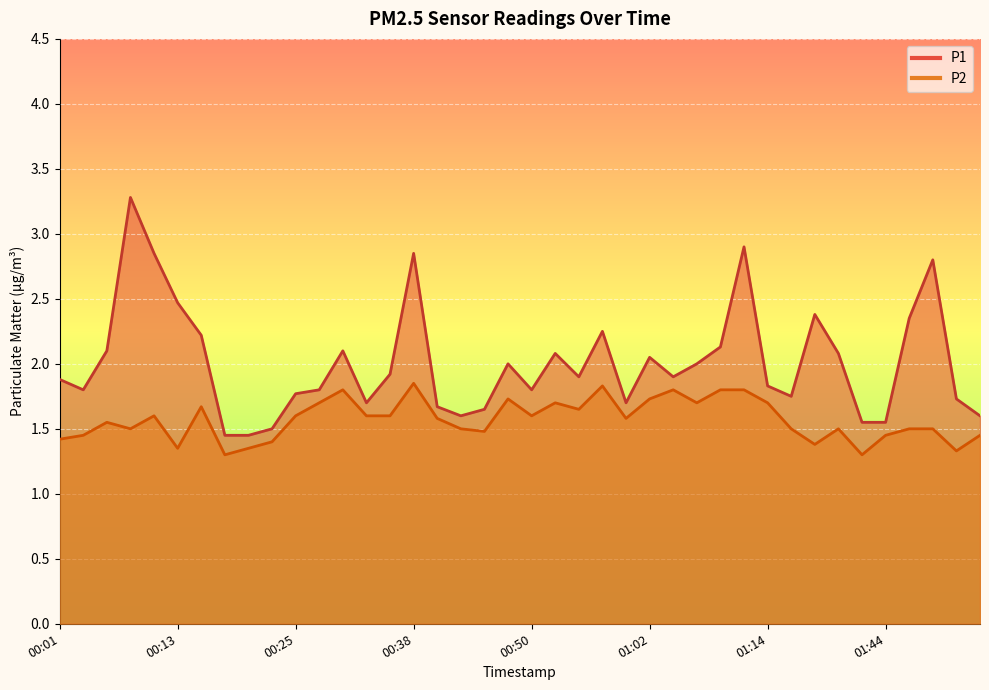

What is the approximate value of P1 at 01:49?

2.8